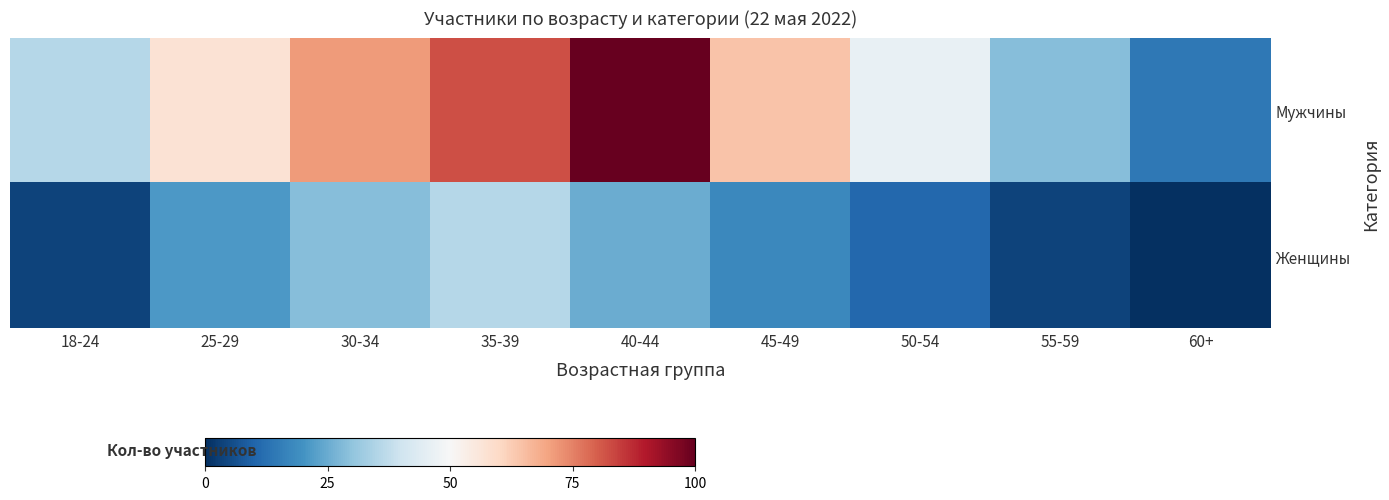

Rank the series by their maximum value, from highest to lowest.

Мужчины, Женщины